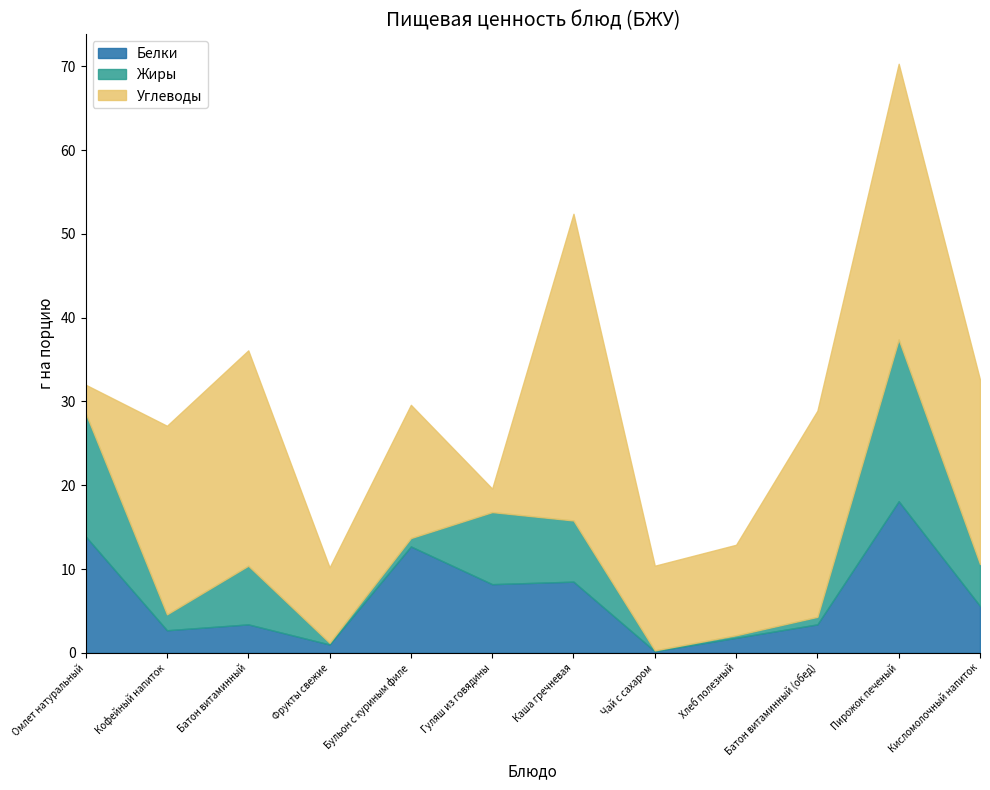

Where does the Углеводы series first go above 22?

Кофейный напиток